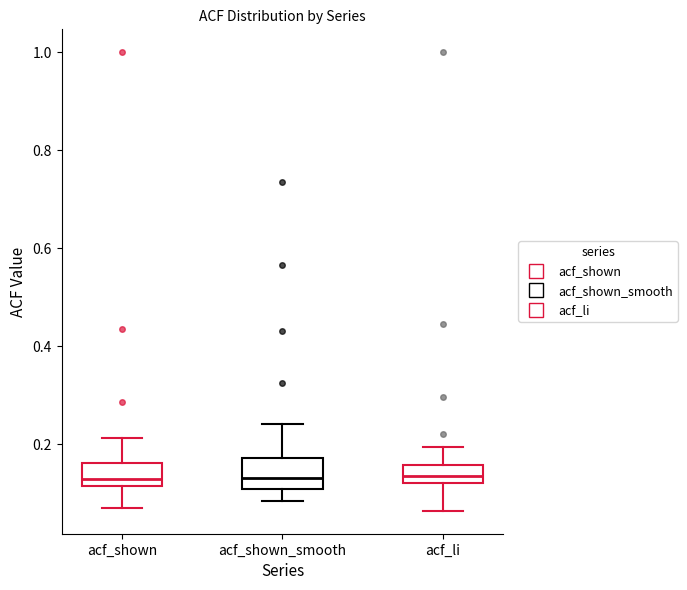

Where does the upper whisker of the box for acf_shown_smooth end on the y-axis? The values are not printed on the chart, so give them approximately, as read against the axis.

0.24